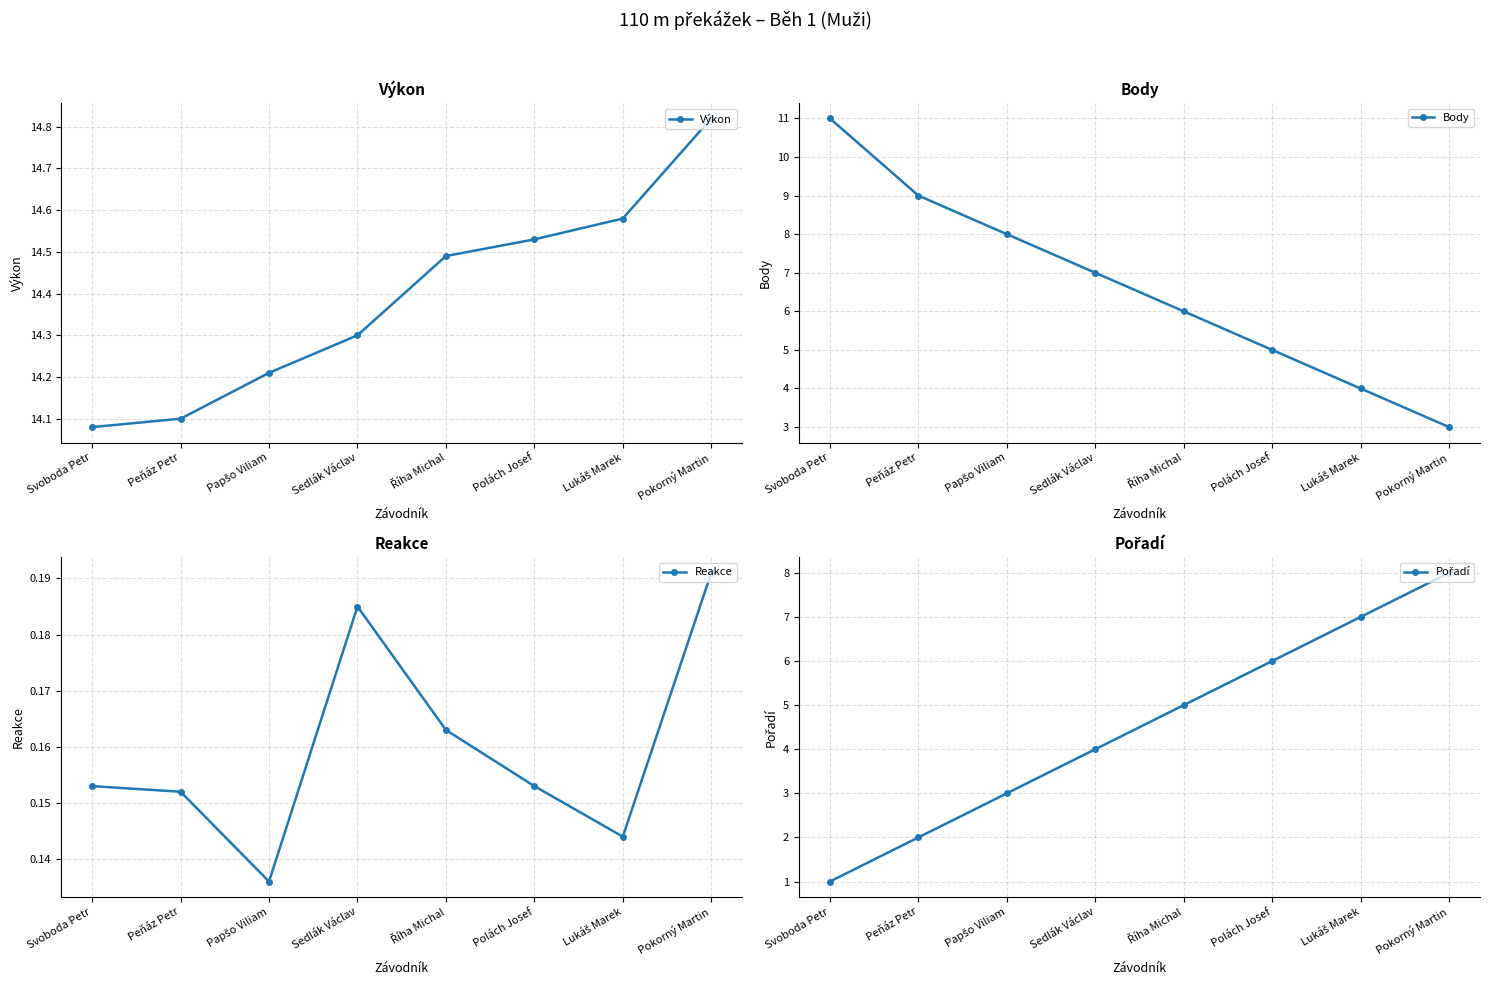

What is the difference between the maximum and second lowest values in the Pořadí series?

6.0